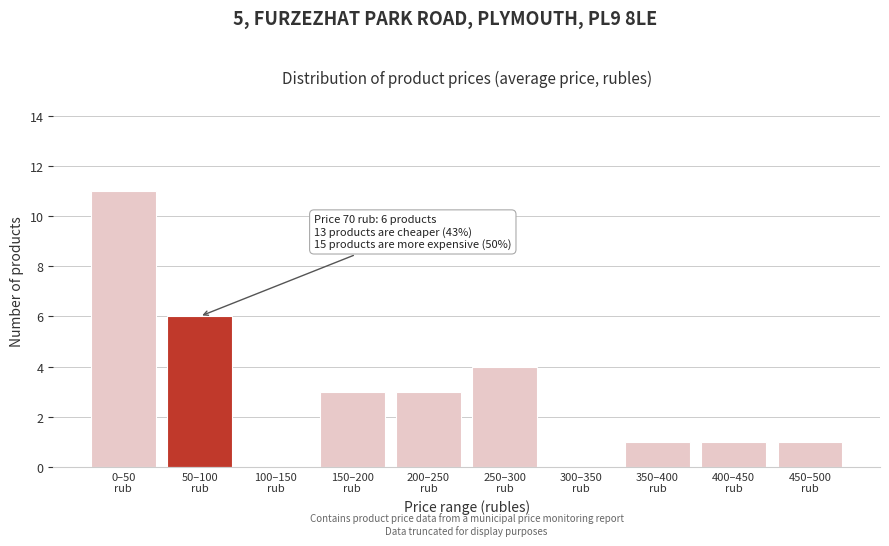

What is the sum of all values?

30